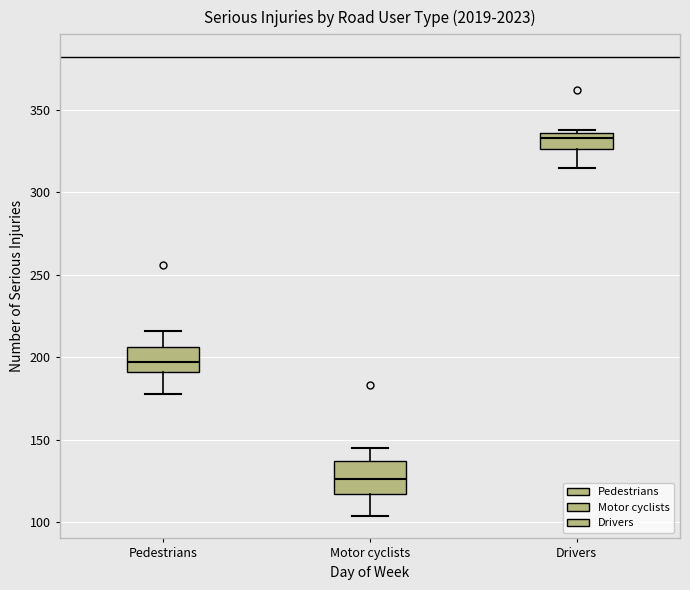

Where is the upper edge of the box for Motor cyclists on the y-axis? The values are not printed on the chart, so give them approximately, as read against the axis.

135